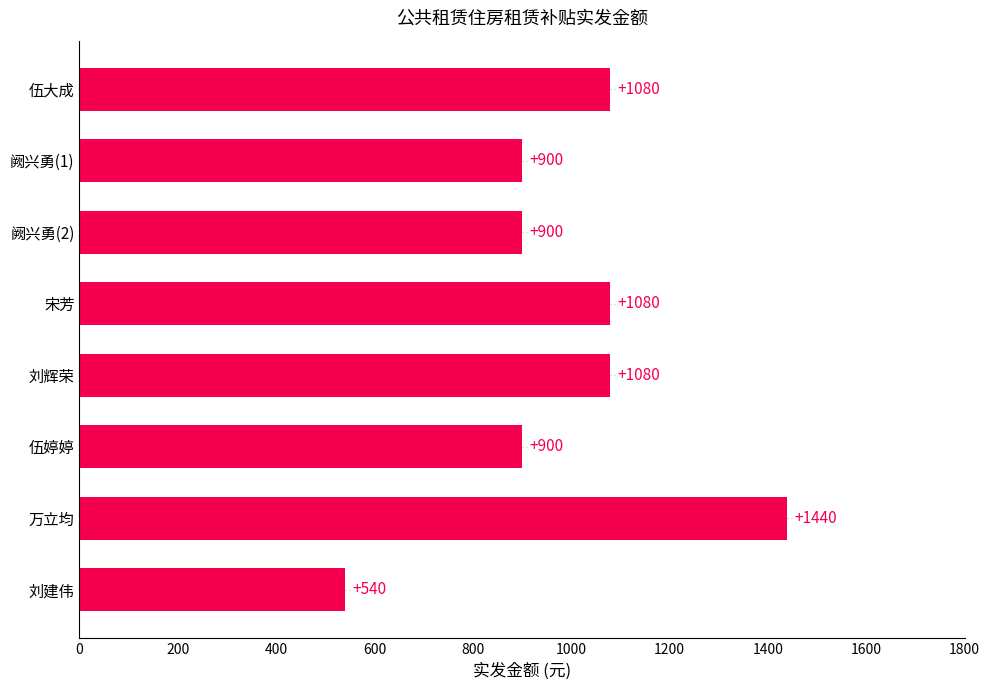

Approximately how many times larger is the value at 阙兴勇(2) compared to 宋芳?

0.8